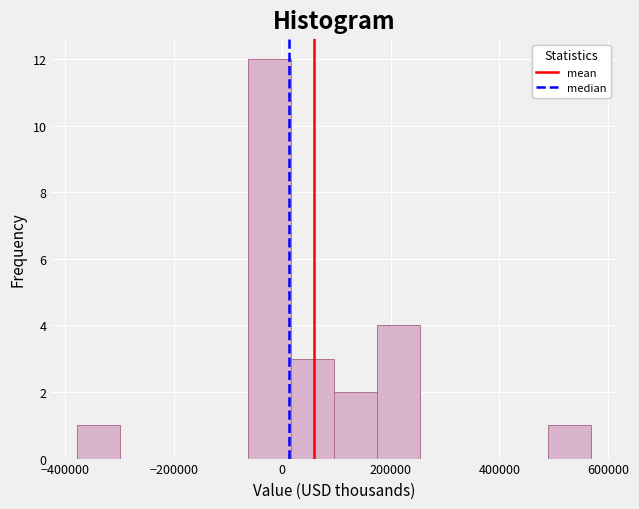

Around what value on the x-axis is the tallest bar? Give the approximate position of its centre, as read against the axis.

-20000